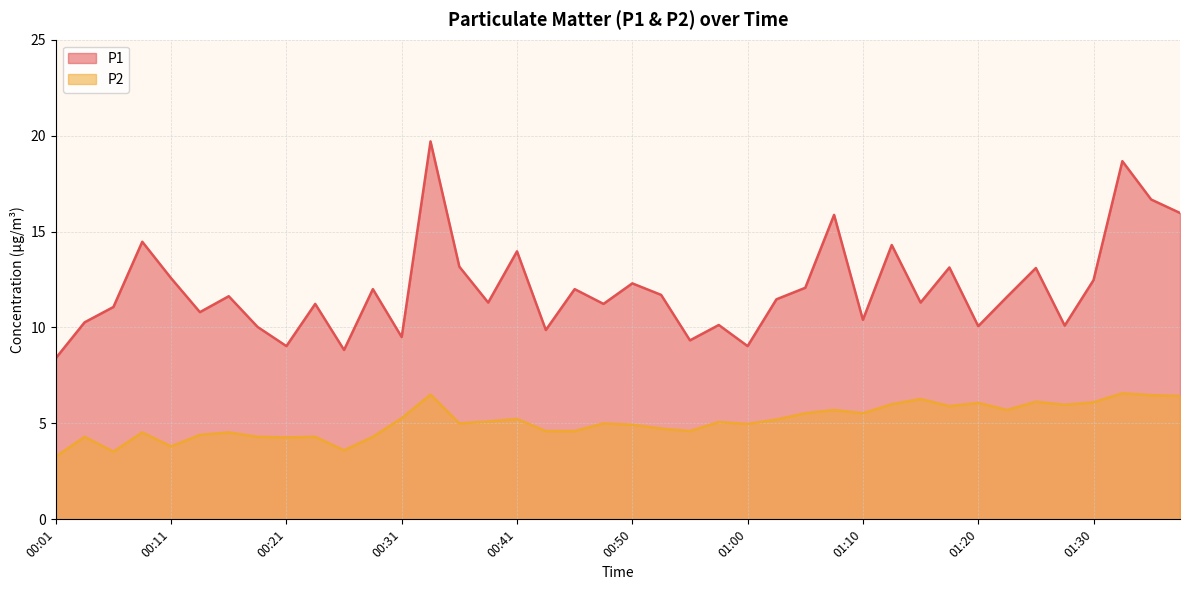

Which label corresponds to the largest value in the chart?

00:33